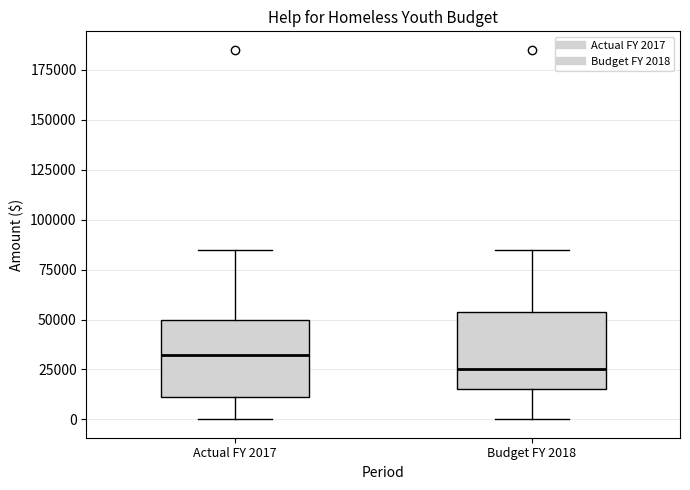

Where does the upper whisker of the box for Budget FY 2018 end on the y-axis? The values are not printed on the chart, so give them approximately, as read against the axis.

85000